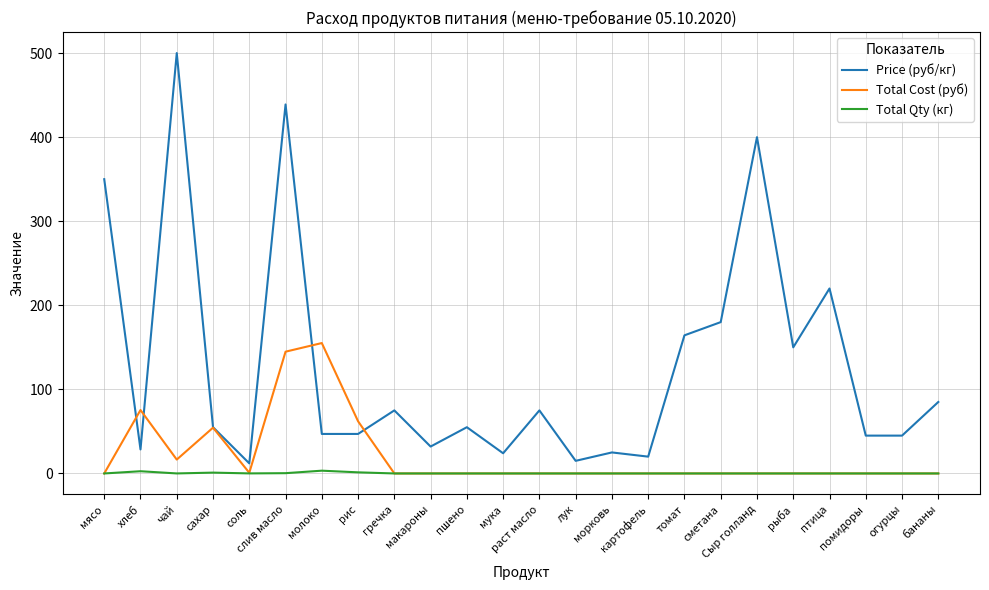

The value of Price (руб/кг) at макароны is 32.0. True or false?

True